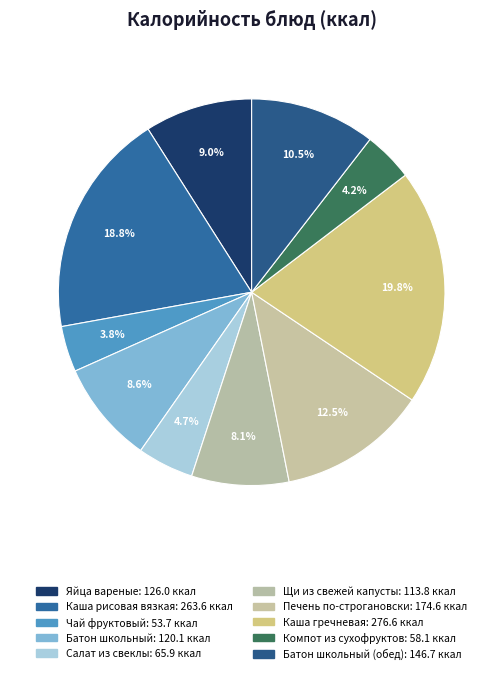

Count the number of slices in the pie.

10